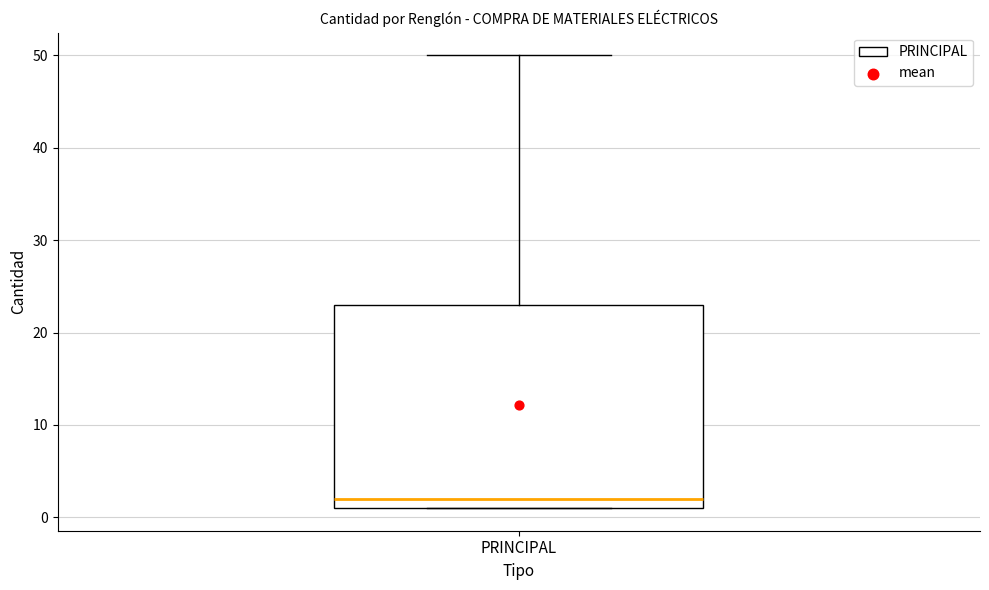

Where is the upper edge of the box for PRINCIPAL on the y-axis? The values are not printed on the chart, so give them approximately, as read against the axis.

23